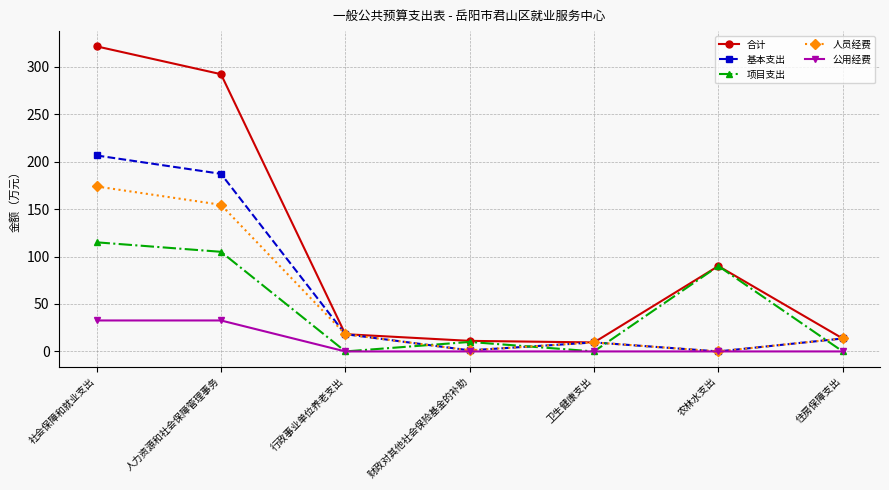

Rank the series by their maximum value, from highest to lowest.

合计, 基本支出, 人员经费, 项目支出, 公用经费